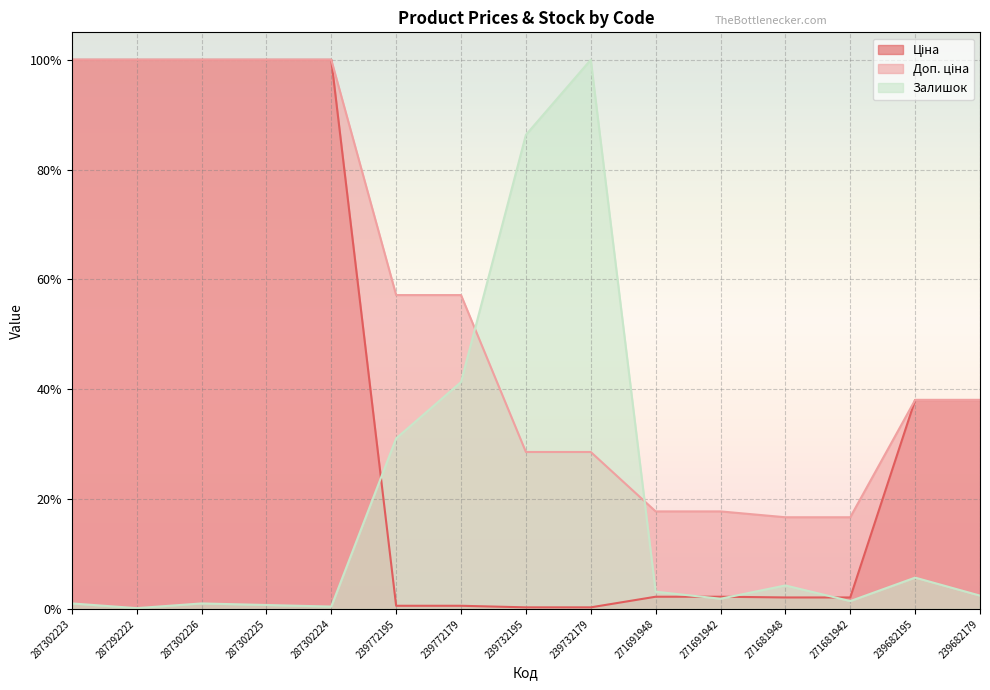

True or false: Доп. ціна and Ціна cross at least once.

False